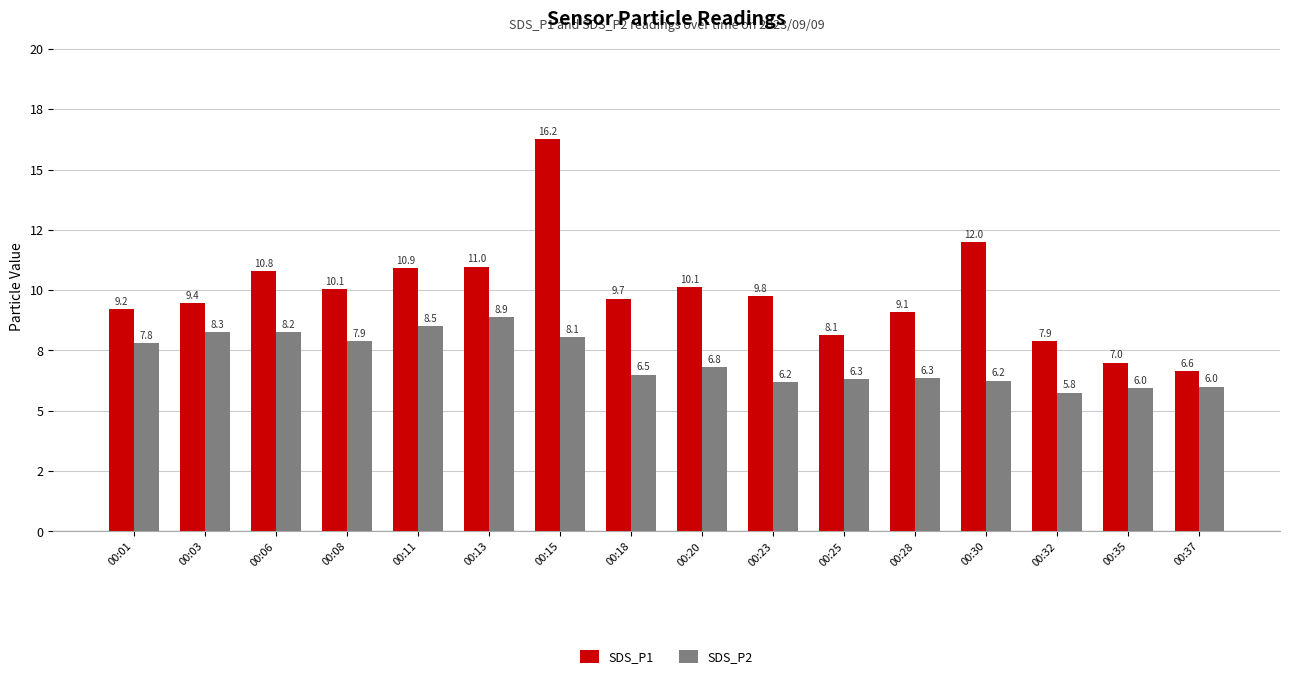

At which category is the sum across all series the highest?

00:15